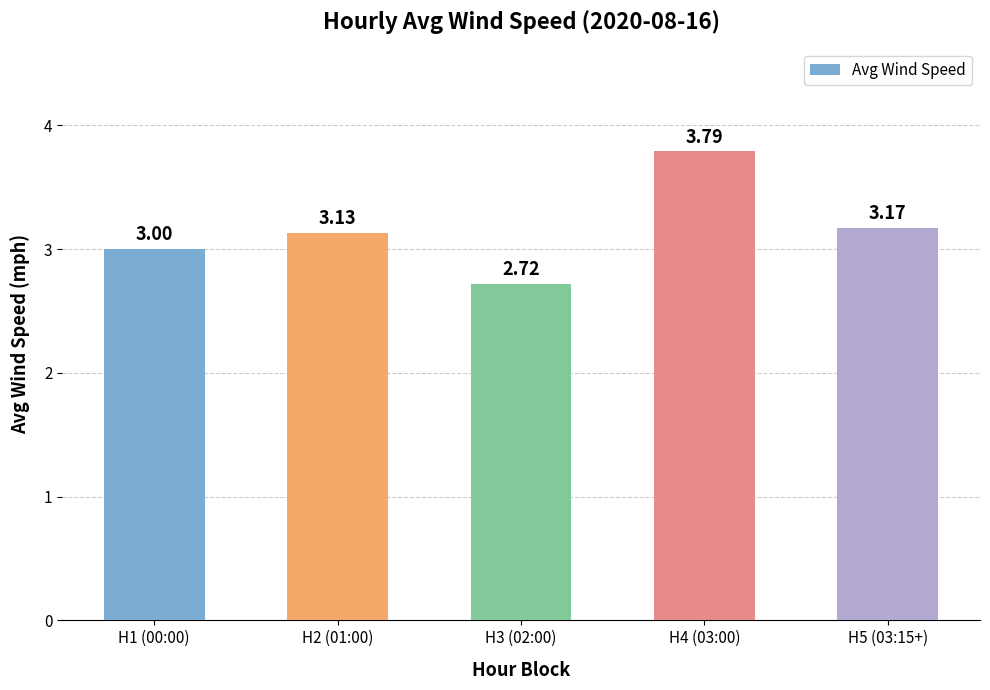

How many bars are there in total?

5